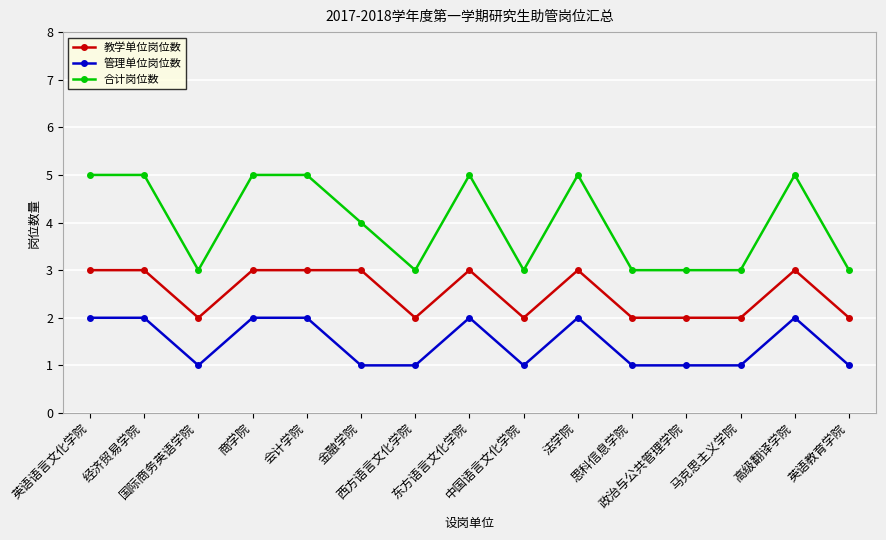

At how many categories does at least one series exceed 2?

15